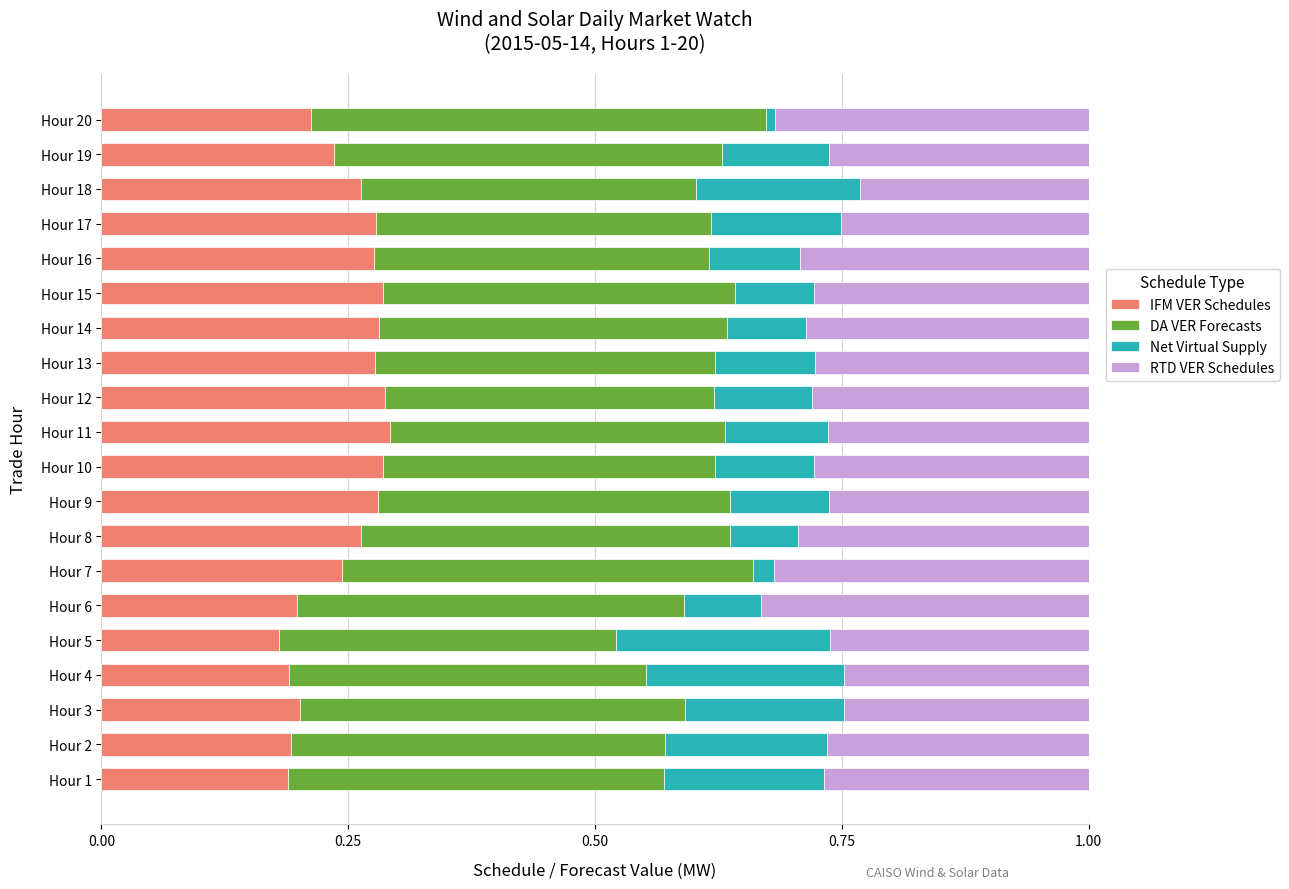

Count the number of categories in the chart.

20